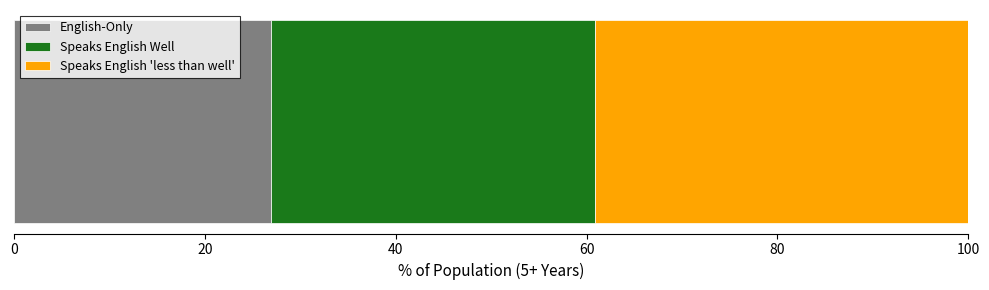

What is the minimum value for English-Only?

26.9